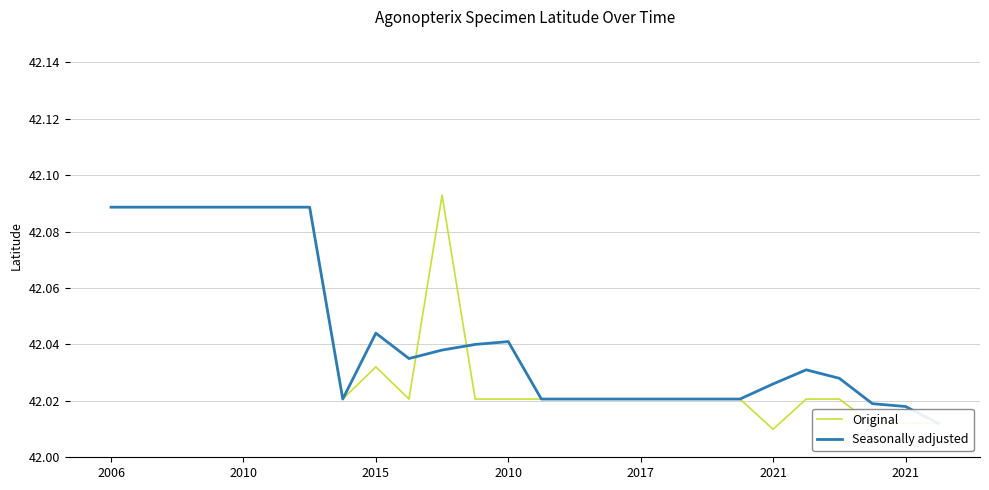

What is the minimum value for Original?

42.0